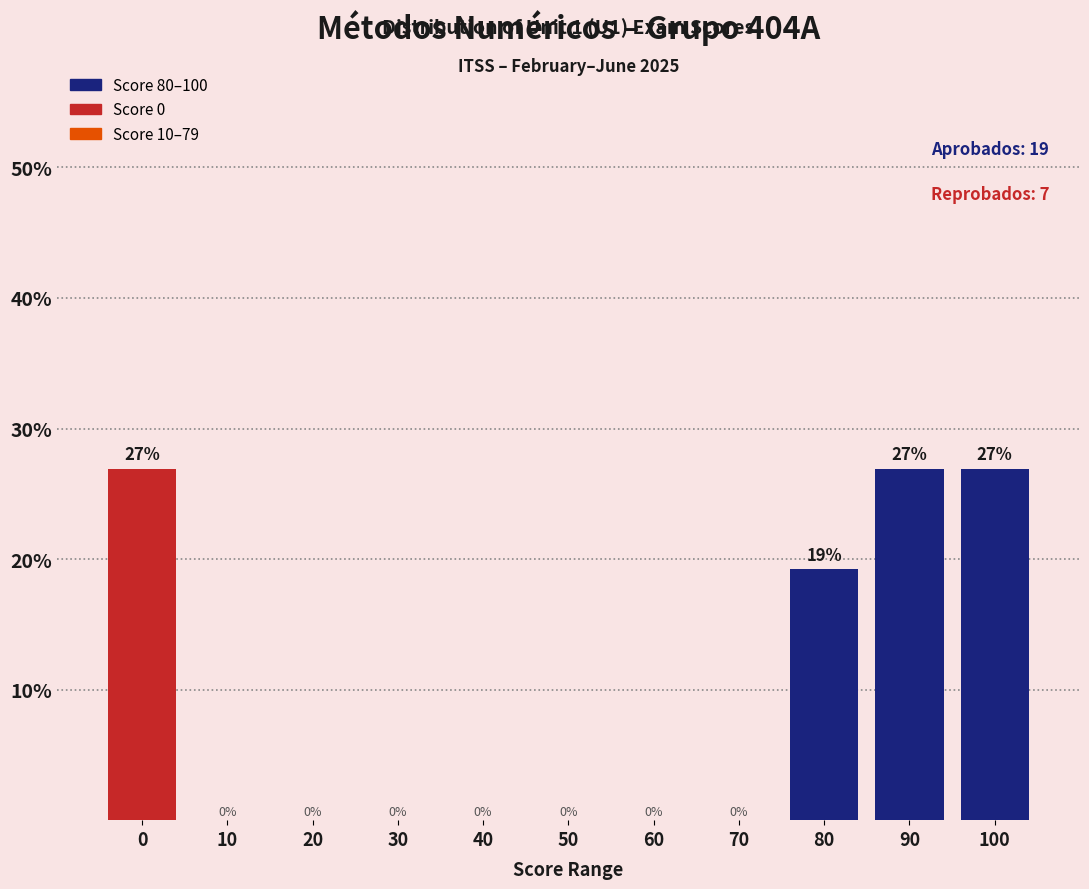

The value at 100 is 26.9. True or false?

True